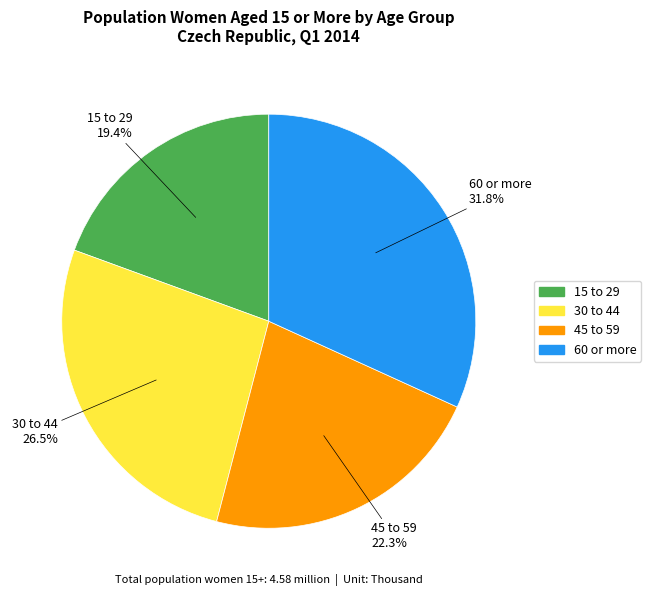

True or false: 60 or more accounts for 32% of the total.

True